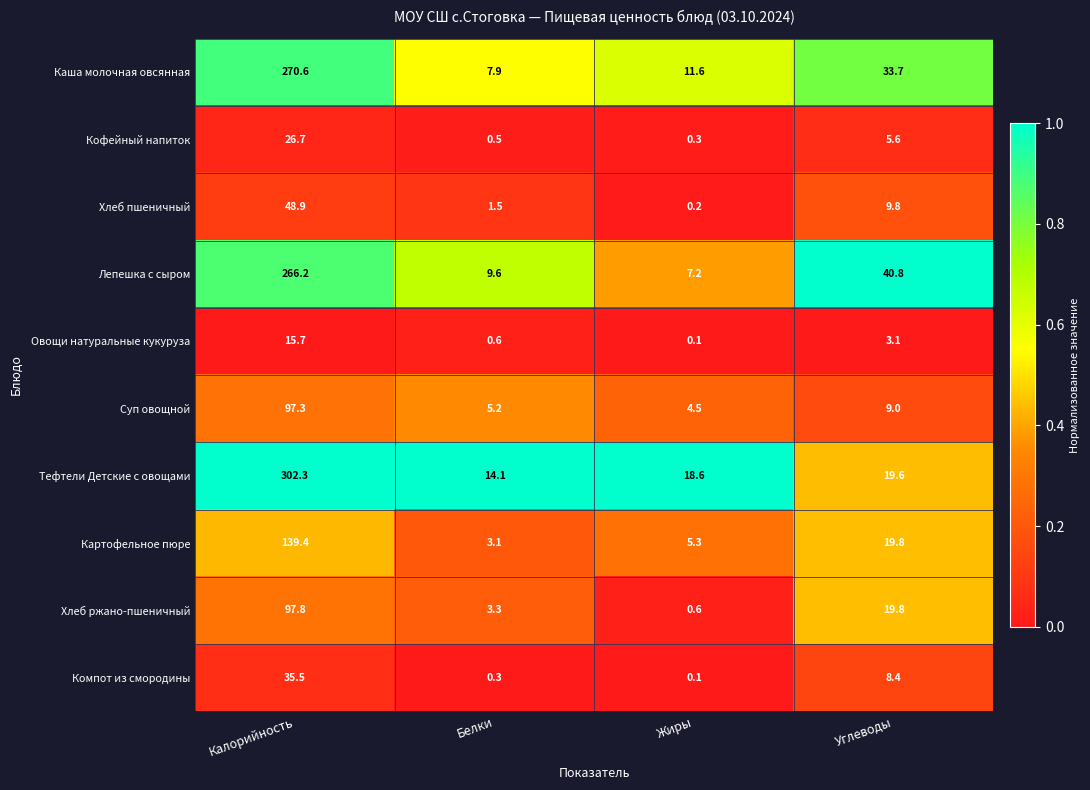

What is the greatest value displayed?

302.3